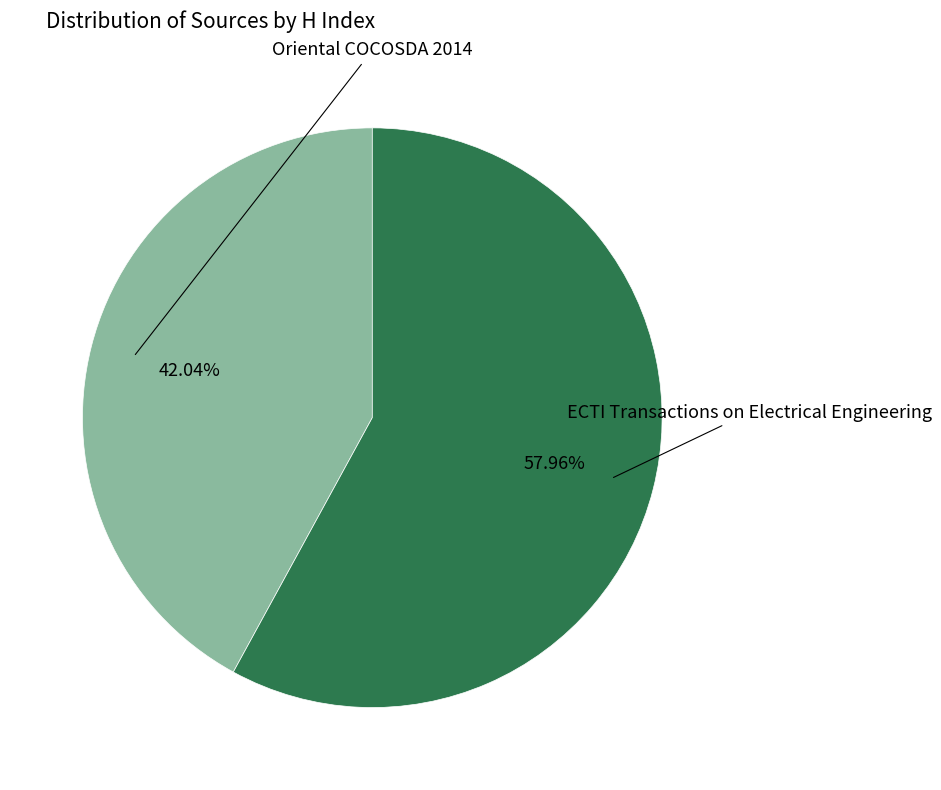

Is there a majority slice in this chart?

Yes